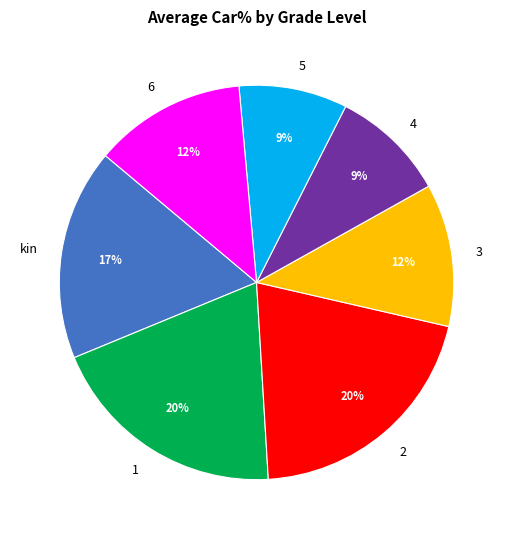

To the nearest percent, what is the difference between the 5 and kin slice percentages?

8%